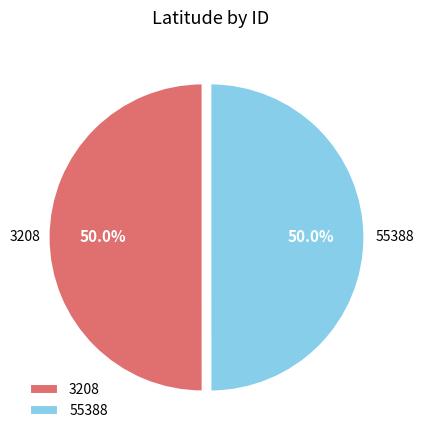

Count the number of slices in the pie.

2